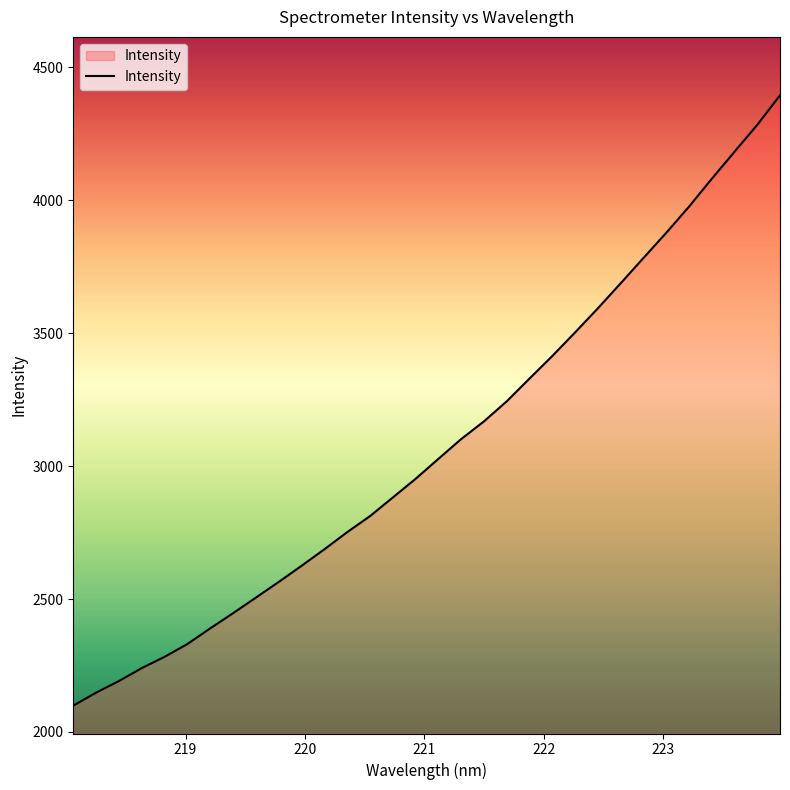

What is the smallest value displayed?

2099.2